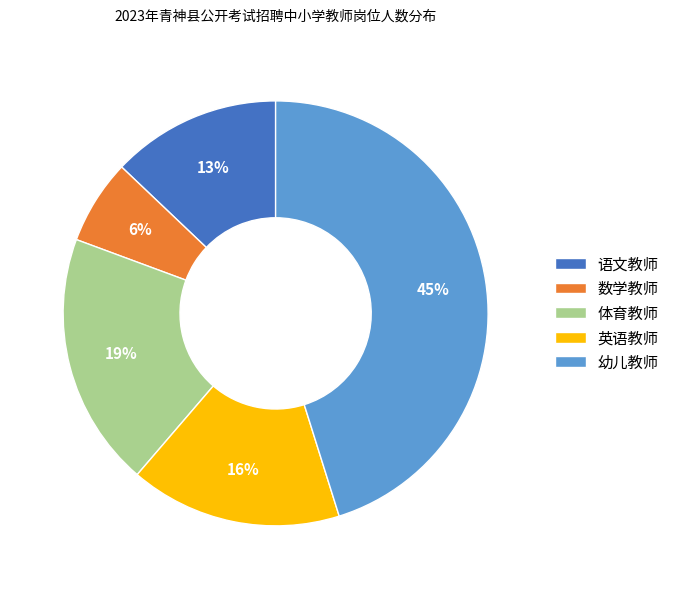

To the nearest percent, what is the average slice percentage?

20%